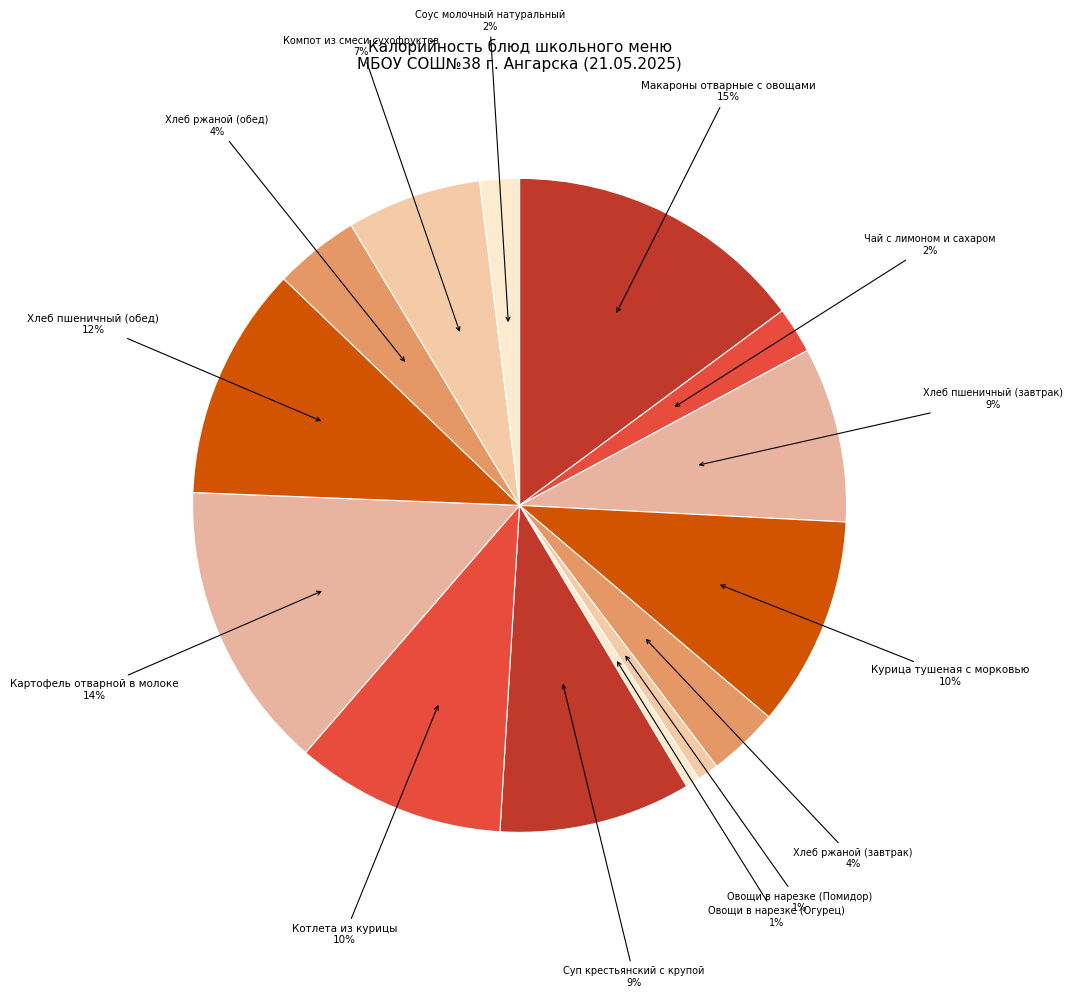

To the nearest percent, what is the difference between the largest and smallest slice percentages?

14%